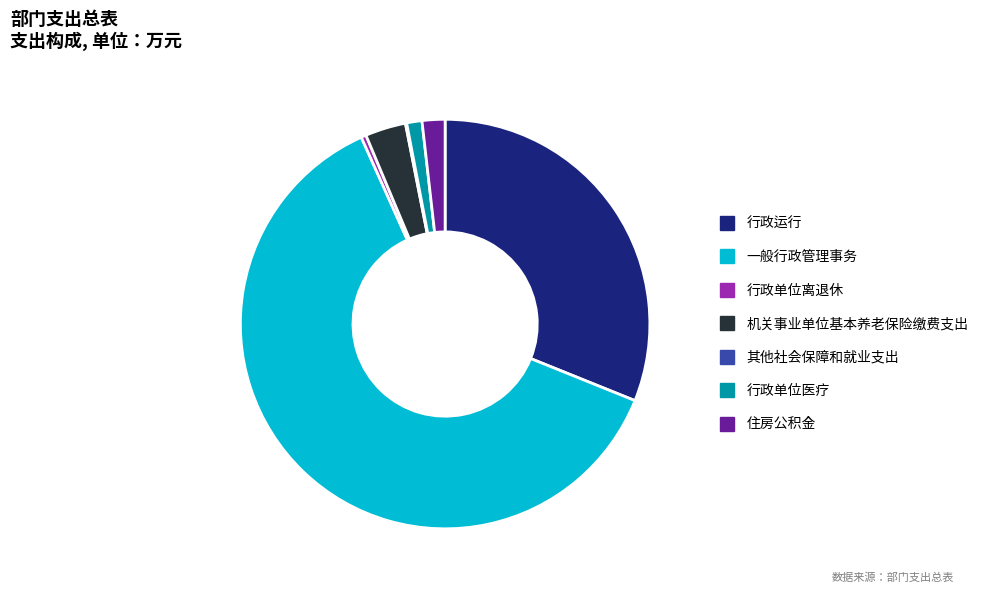

Does any single category account for the majority?

Yes